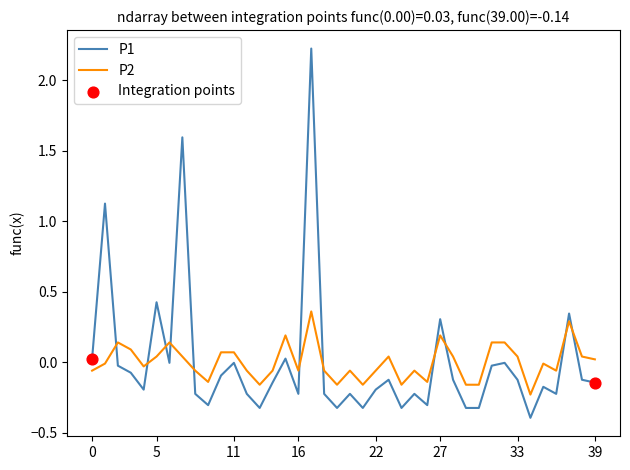

Which series has the largest range (max minus min)?

P1